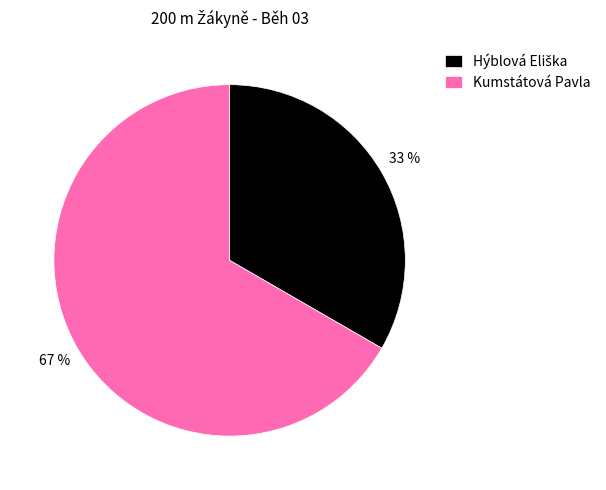

How many segments does this pie chart have?

2